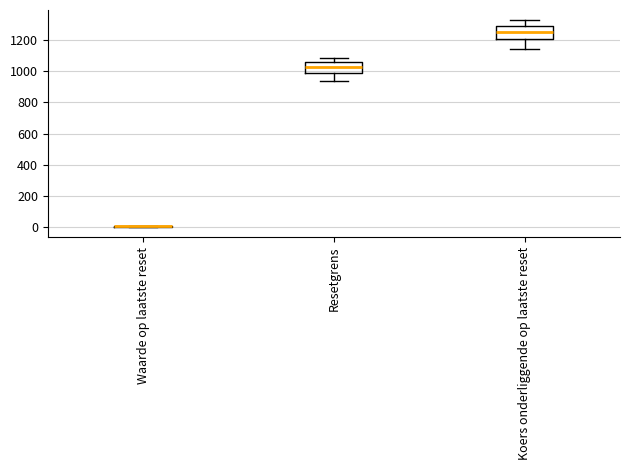

Where is the upper edge of the box for Koers onderliggende op laatste reset on the y-axis? The values are not printed on the chart, so give them approximately, as read against the axis.

1300